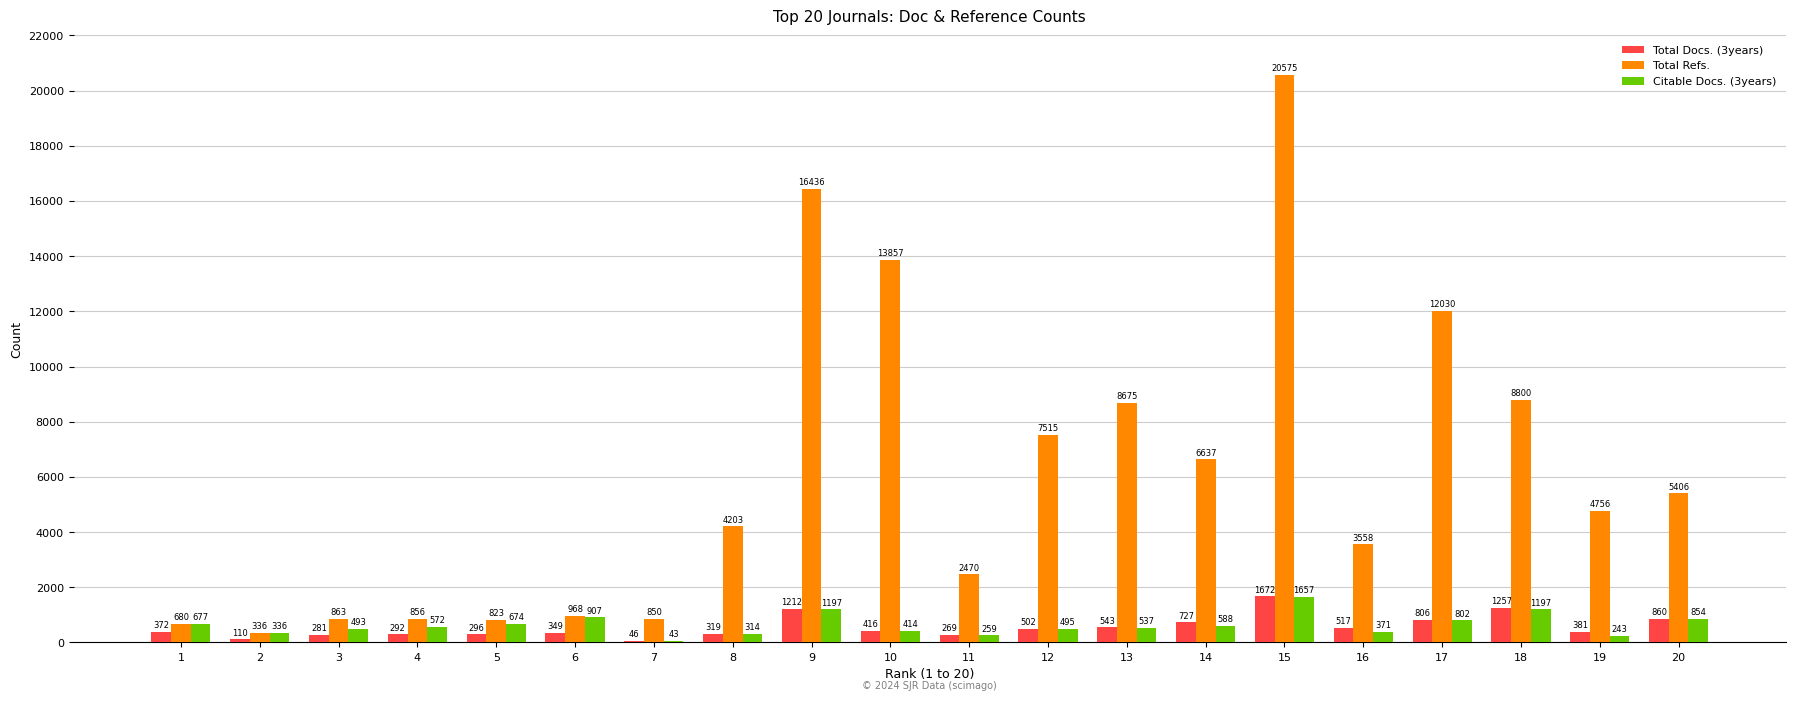

The Total Refs. series shows 850 at 7. True or false?

True